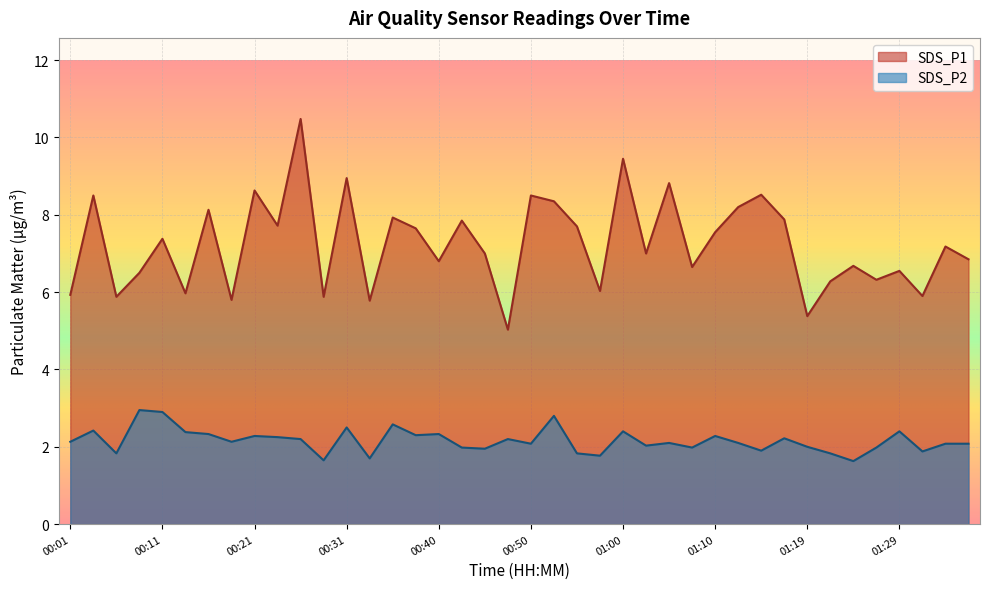

What is the sum of the SDS_P2 values at 00:43 and 00:01?

4.1